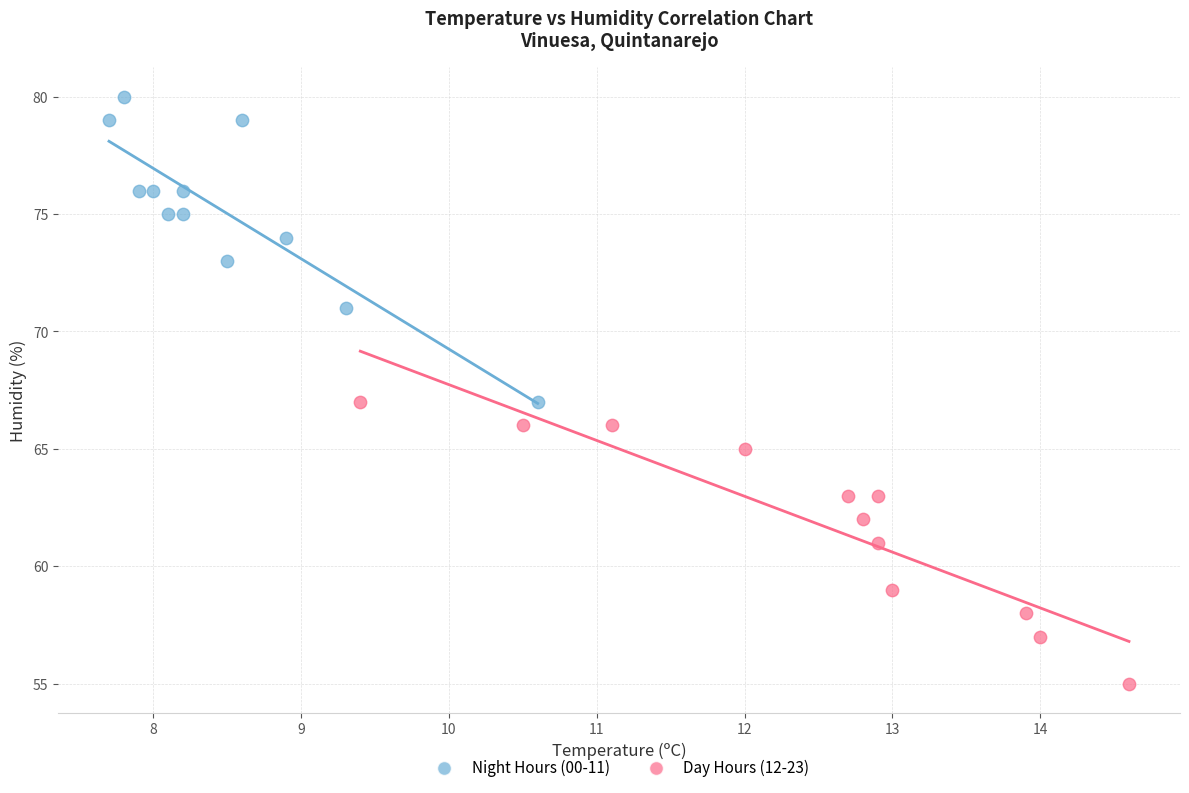

Which series reaches the minimum Y coordinate?

Day Hours (12-23)